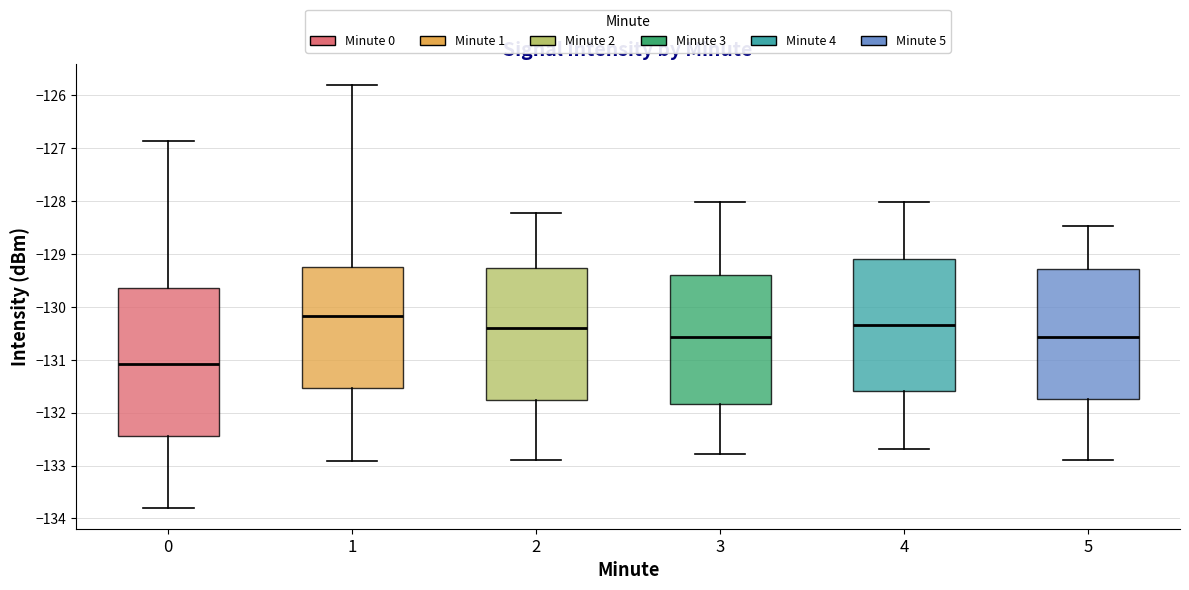

Which box has the lowest median line?

0